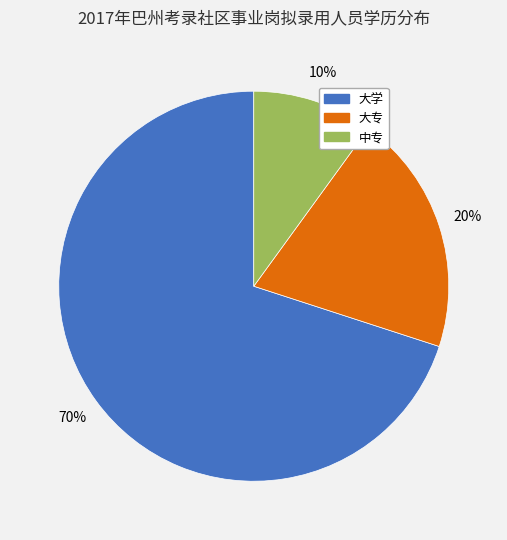

Approximately how many times larger is the value at 大专 compared to 中专?

2.0